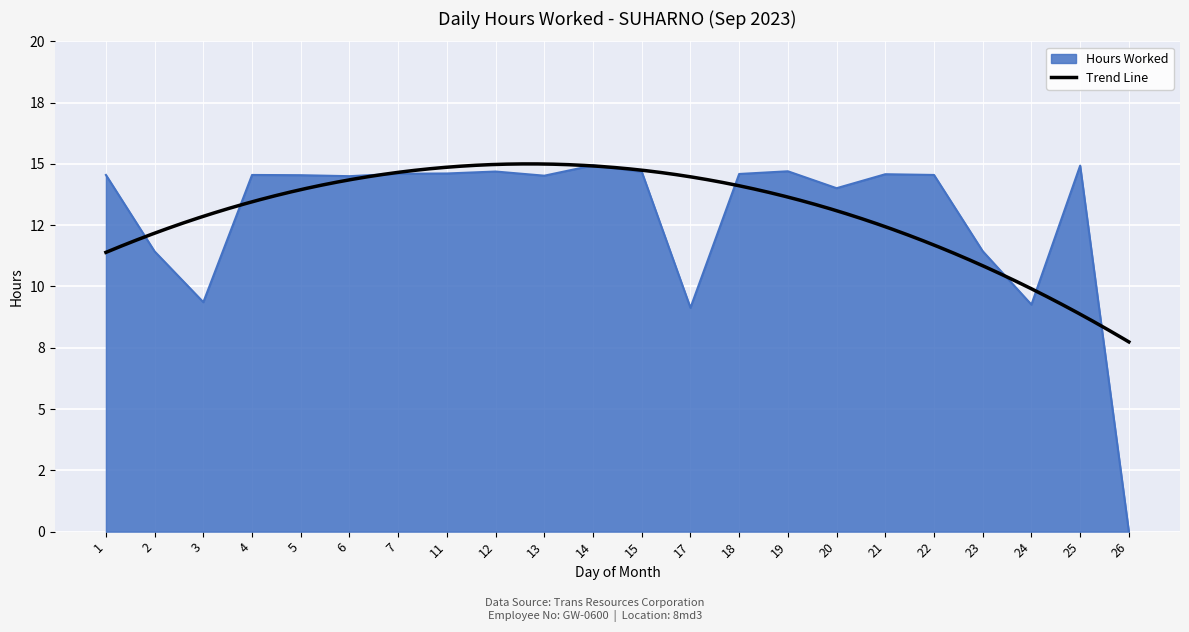

The value at 5 is 19.2. True or false?

False